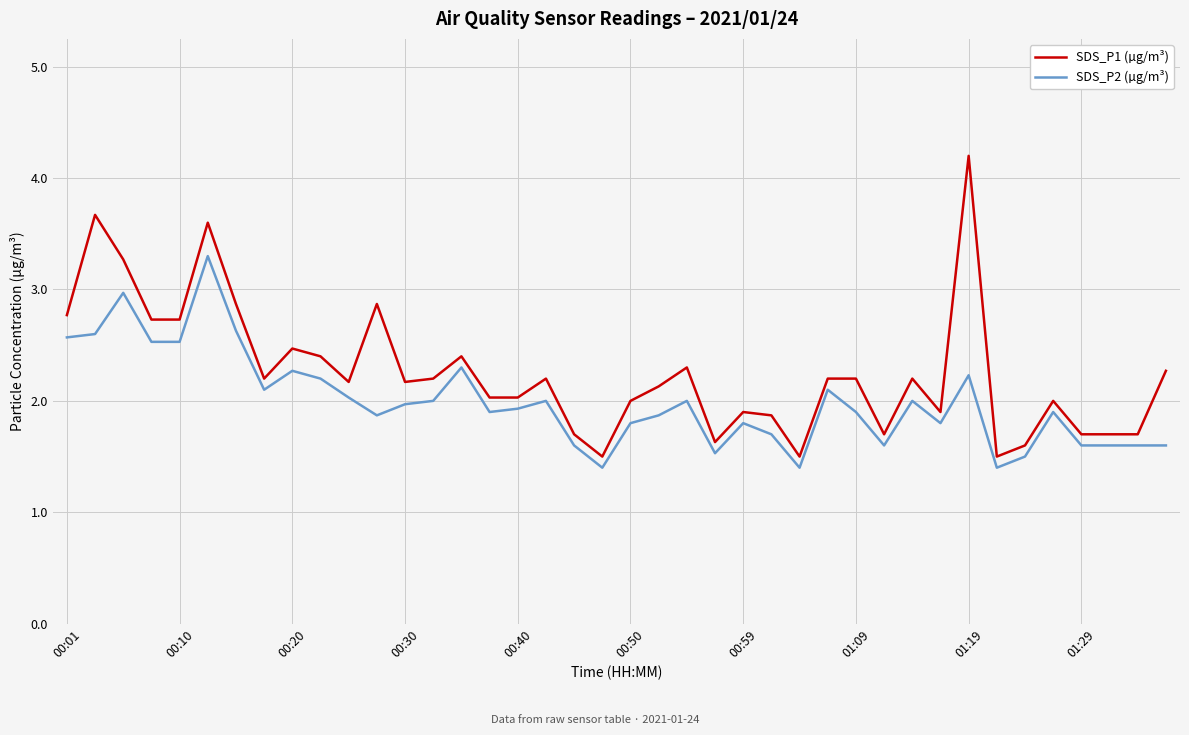

Reading left to right, extract all data points from this chart.

SDS_P1 (µg/m³): 2.8	3.7	3.3	2.7	2.7	3.6	2.9	2.2	2.5	2.4	2.2	2.9	2.2	2.2	2.4	2.0	2.0	2.2	1.7	1.5	2.0	2.1	2.3	1.6	1.9	1.9	1.5	2.2	2.2	1.7	2.2	1.9	4.2	1.5	1.6	2.0	1.7	1.7	1.7	2.3
SDS_P2 (µg/m³): 2.6	2.6	3.0	2.5	2.5	3.3	2.6	2.1	2.3	2.2	2.0	1.9	2.0	2.0	2.3	1.9	1.9	2.0	1.6	1.4	1.8	1.9	2.0	1.5	1.8	1.7	1.4	2.1	1.9	1.6	2.0	1.8	2.2	1.4	1.5	1.9	1.6	1.6	1.6	1.6